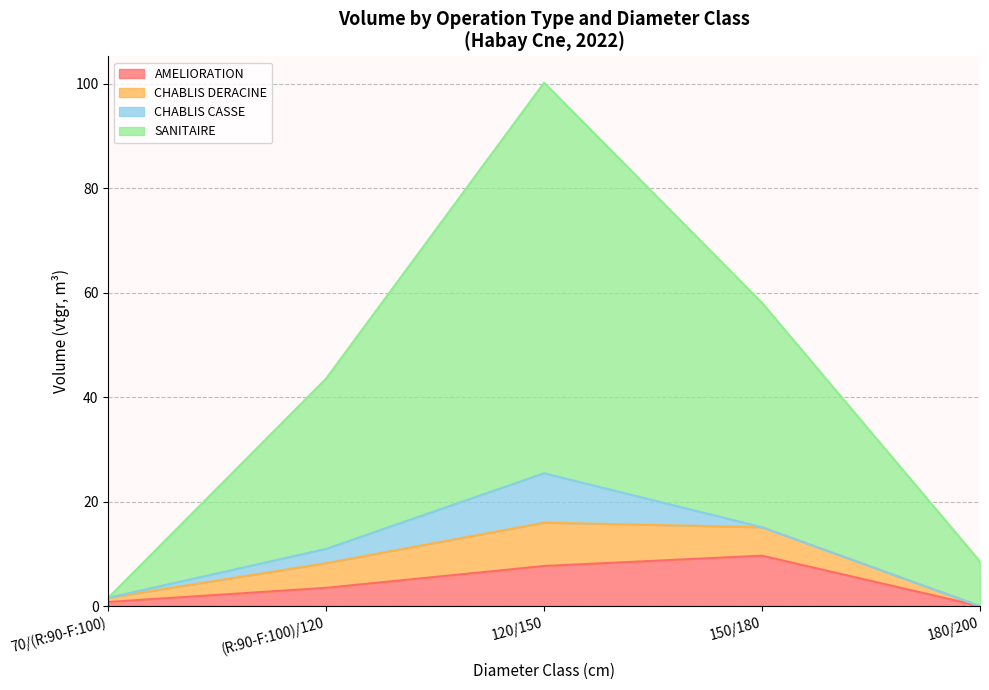

What value does the AMELIORATION series have at (R:90-F:100)/120?

3.5